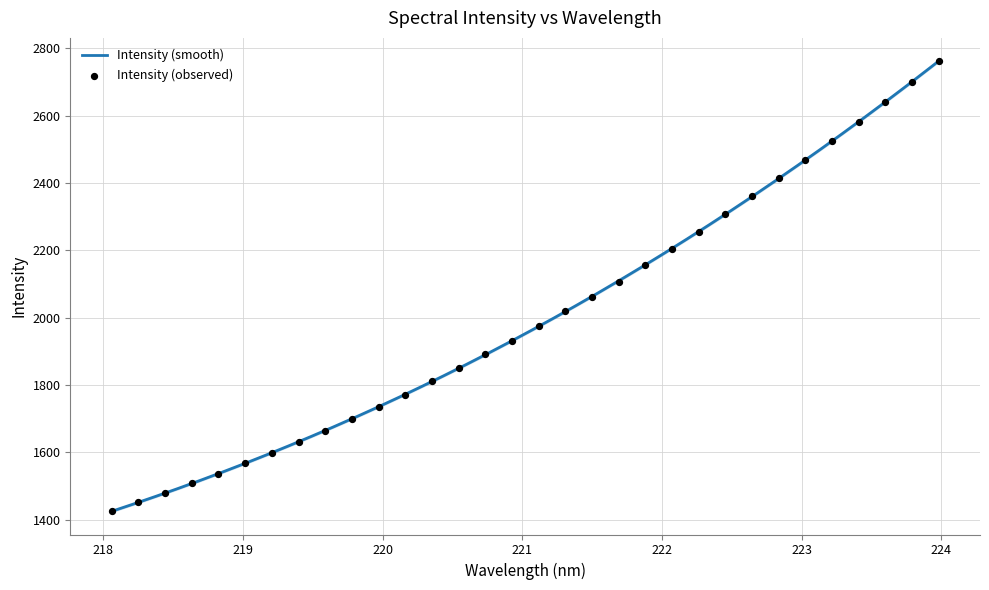

Approximately how many times larger is the value at 222.8355 compared to 221.8812?

1.1